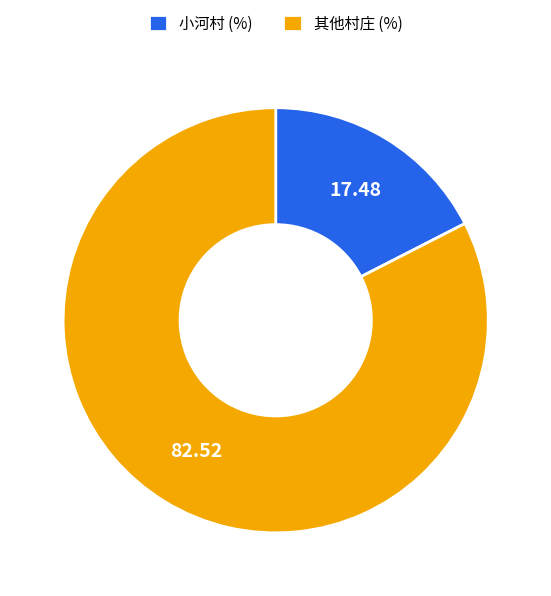

Between 其他村庄 (%) and 小河村 (%), which is larger?

其他村庄 (%)